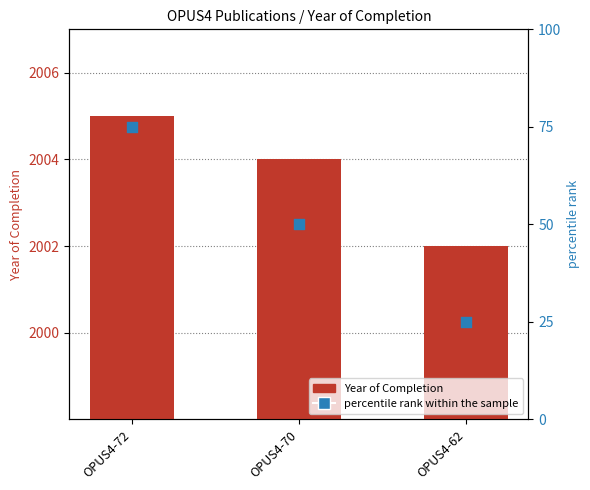

Which series has the widest spread of Y values?

percentile rank within the sample